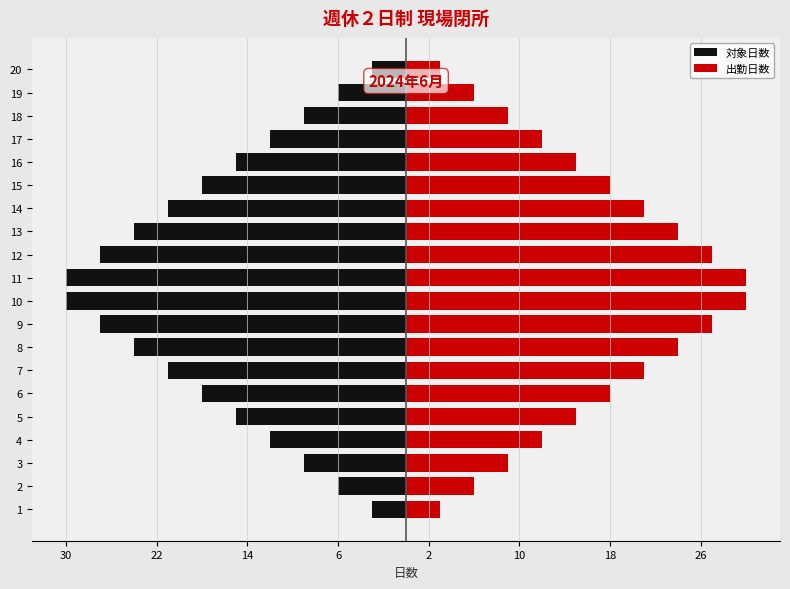

Which series has the largest total across all categories?

出勤日数